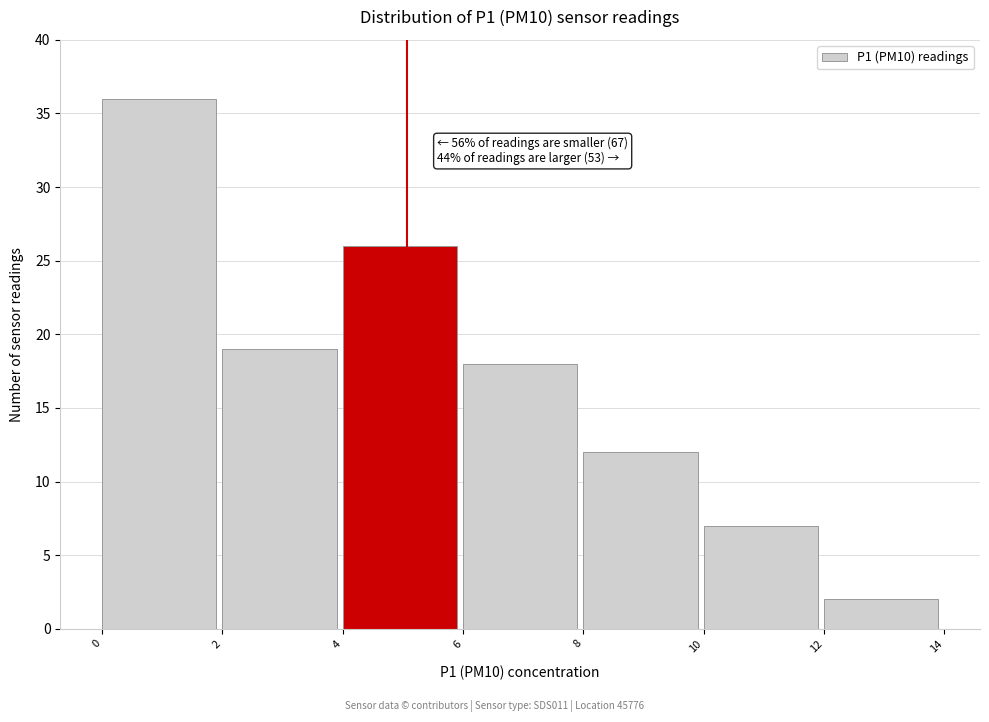

Over which range of the x-axis is the bar tallest?

0 to 2